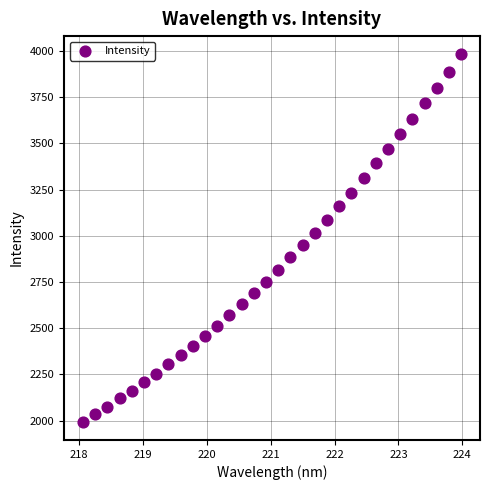

What is the range of X values (max minus min)?

5.9